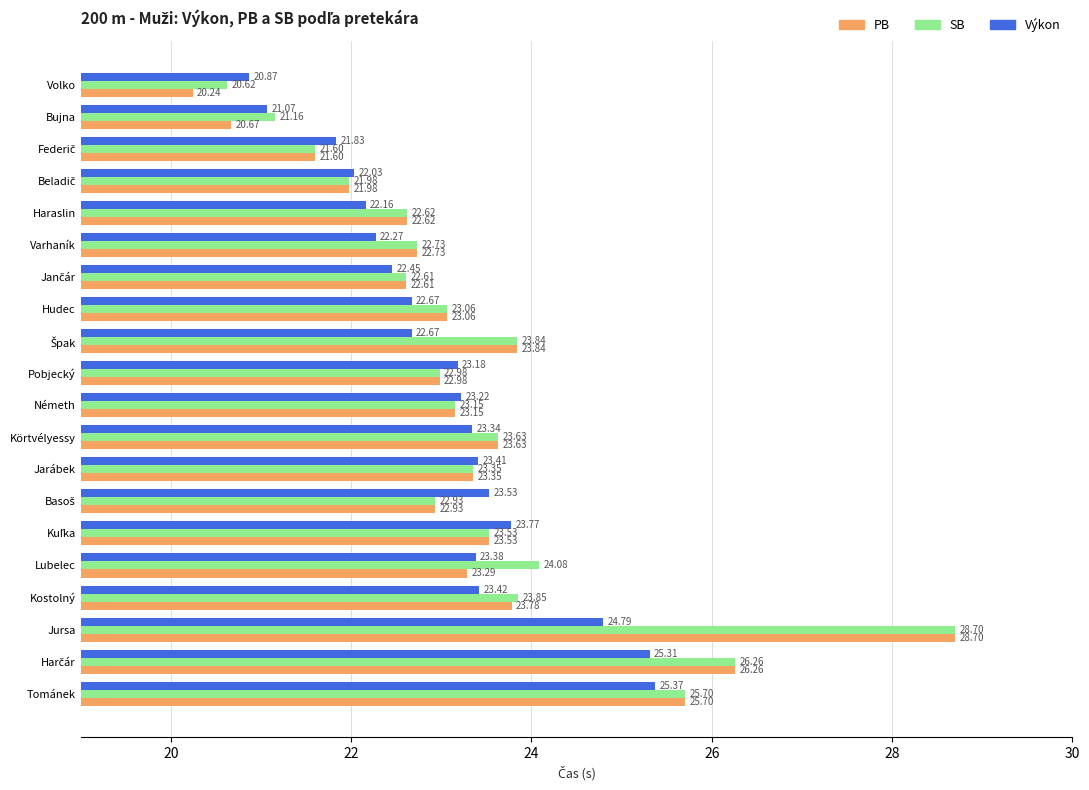

Which series has the largest total across all categories?

SB